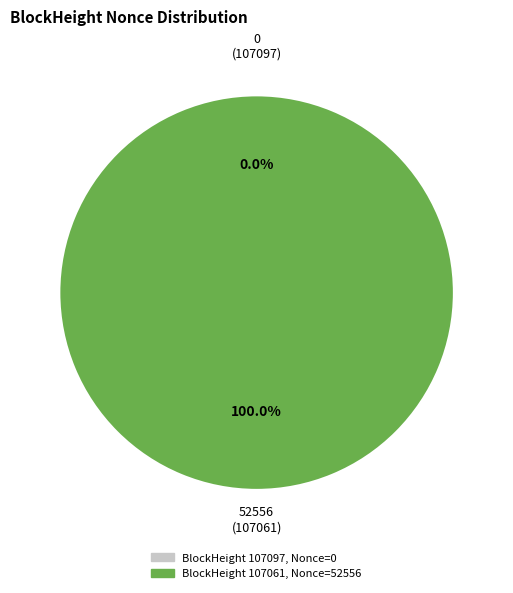

Is there a majority slice in this chart?

Yes